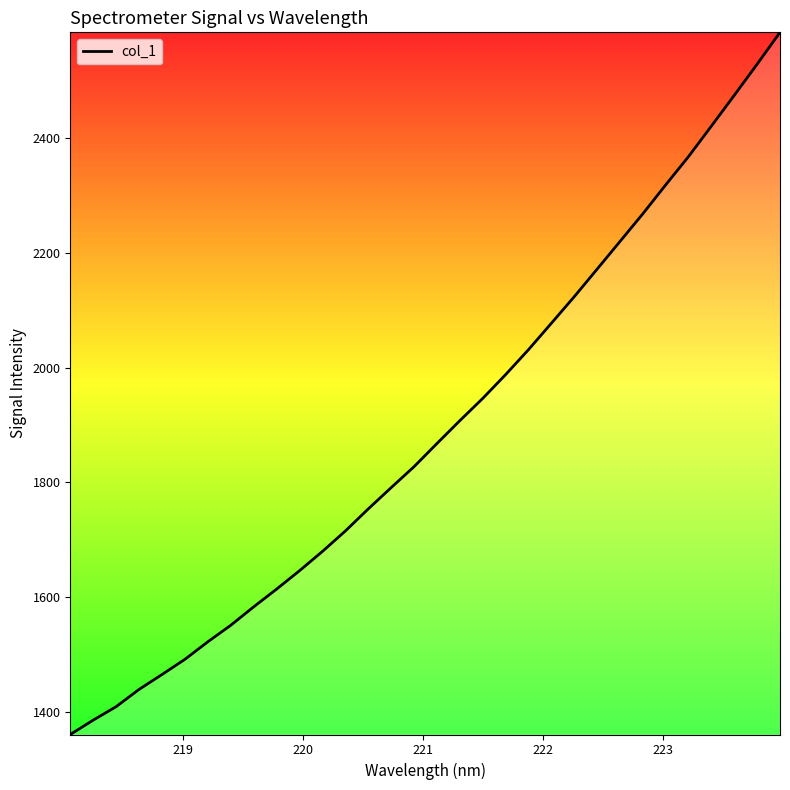

Does the chart have visible grid lines?

No